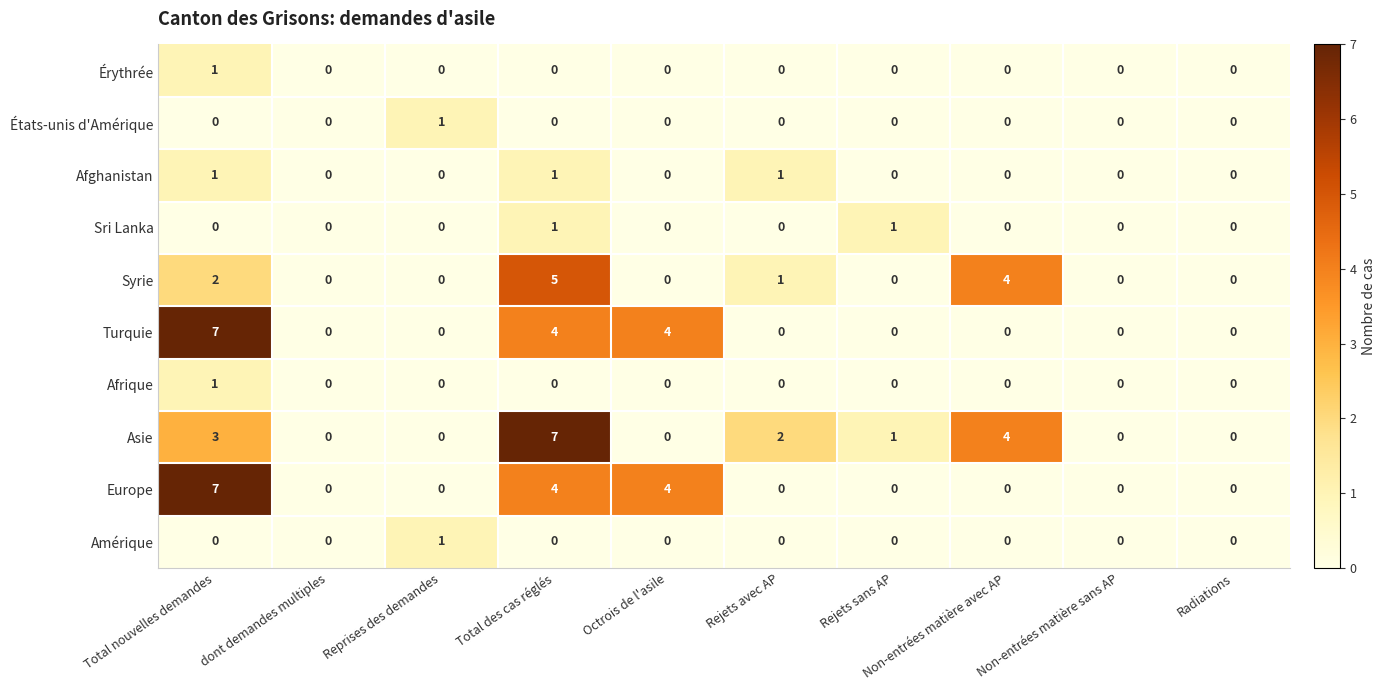

The value of Europe at Total nouvelles demandes is 2. True or false?

False